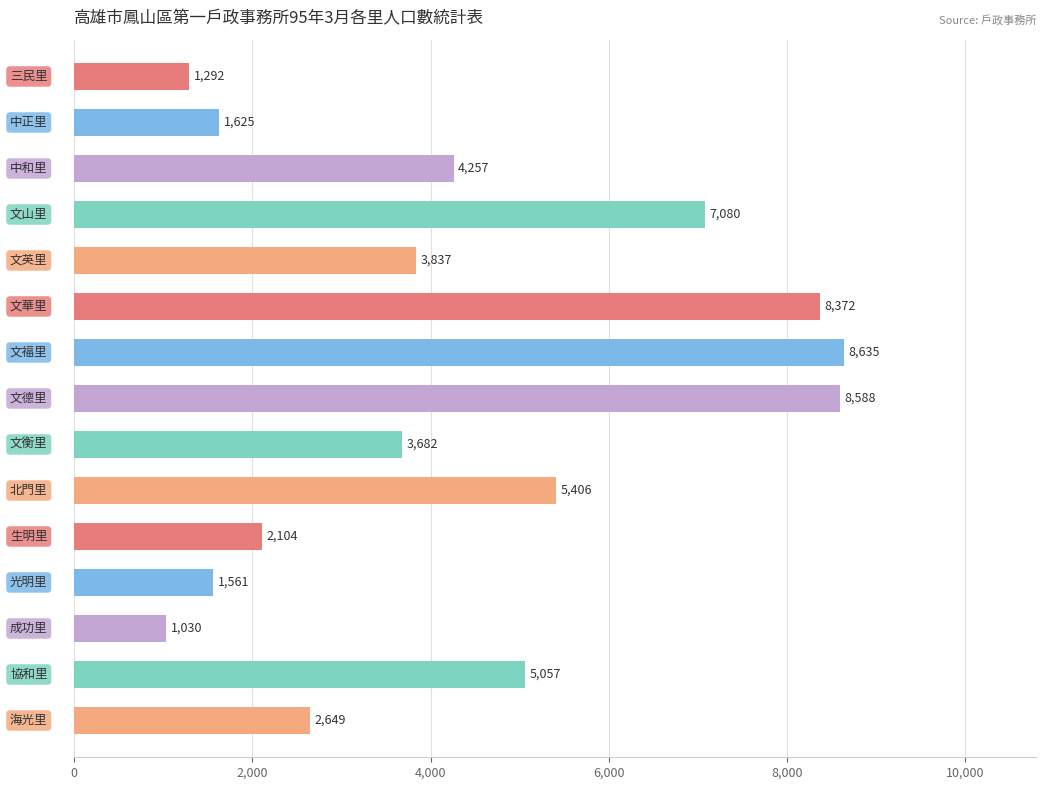

What is the value of the 3rd bar from the top?

4257